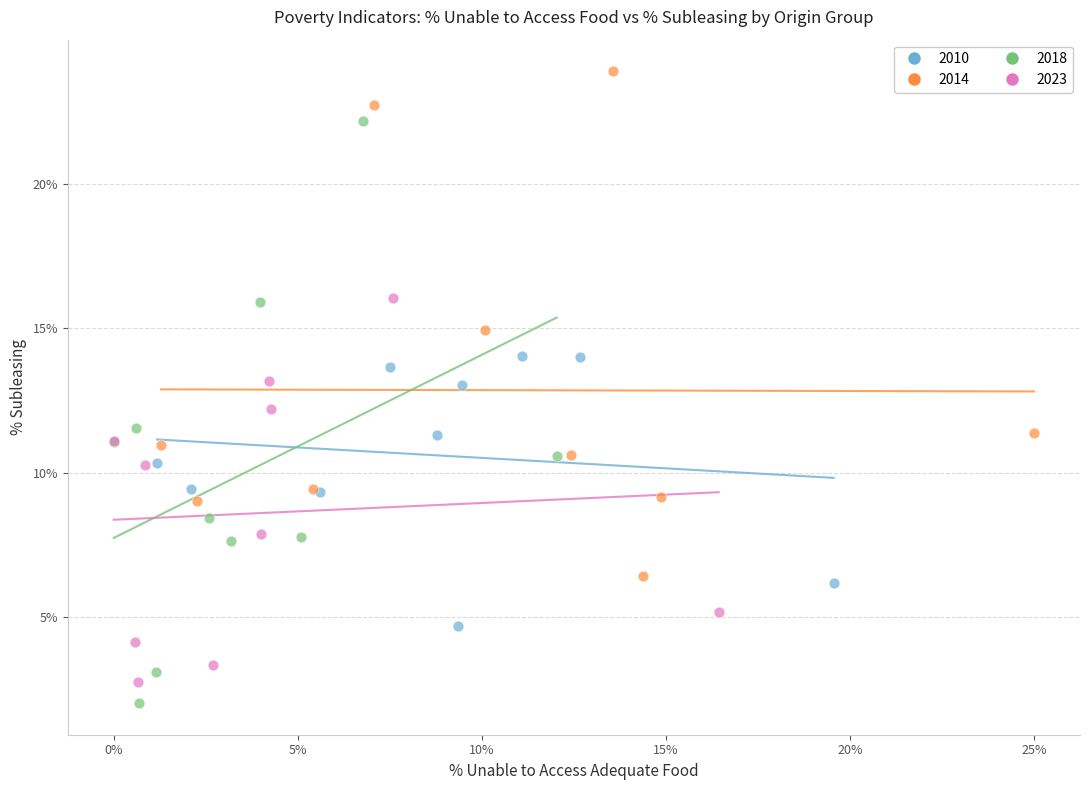

Which series has the largest Y range (max minus min)?

2018